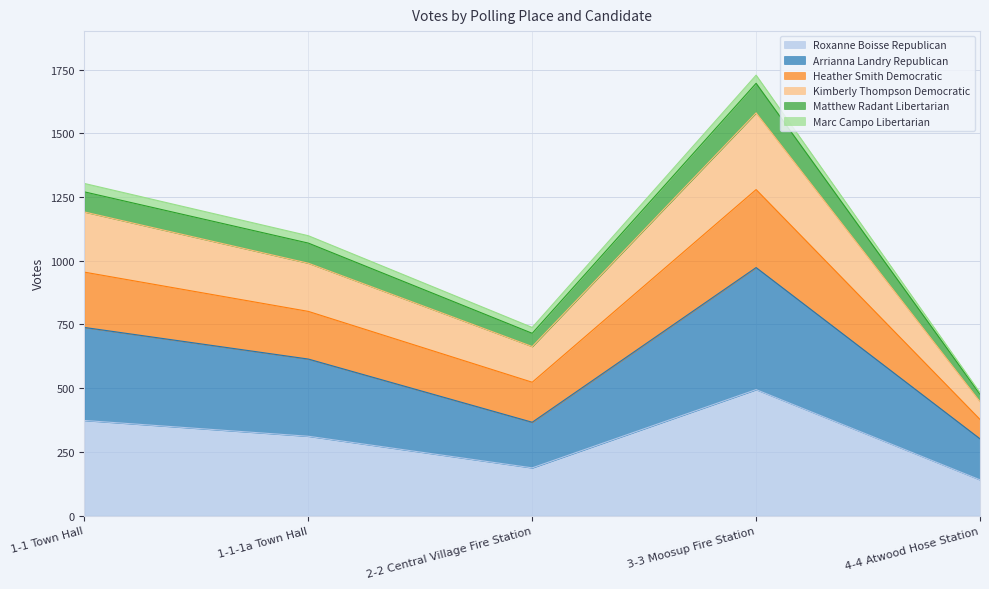

At which category does Heather Smith Democratic reach its first local peak?

3-3 Moosup Fire Station